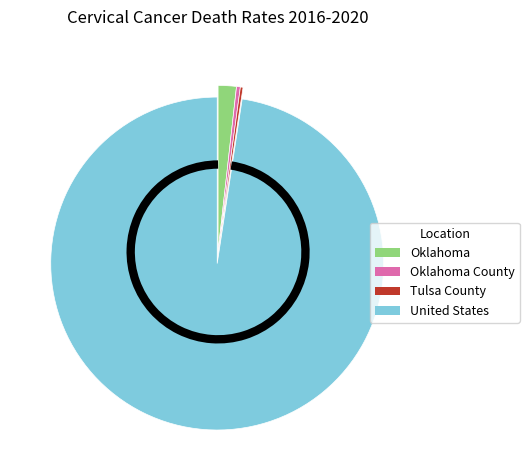

Which slice is the largest?

United States